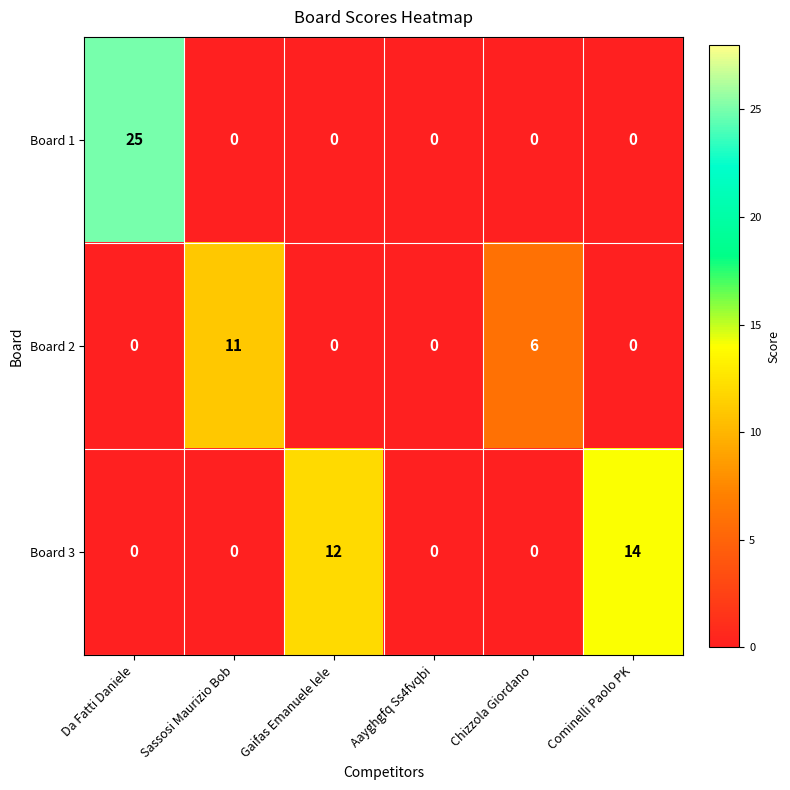

Which series has the largest total across all categories?

Board 3